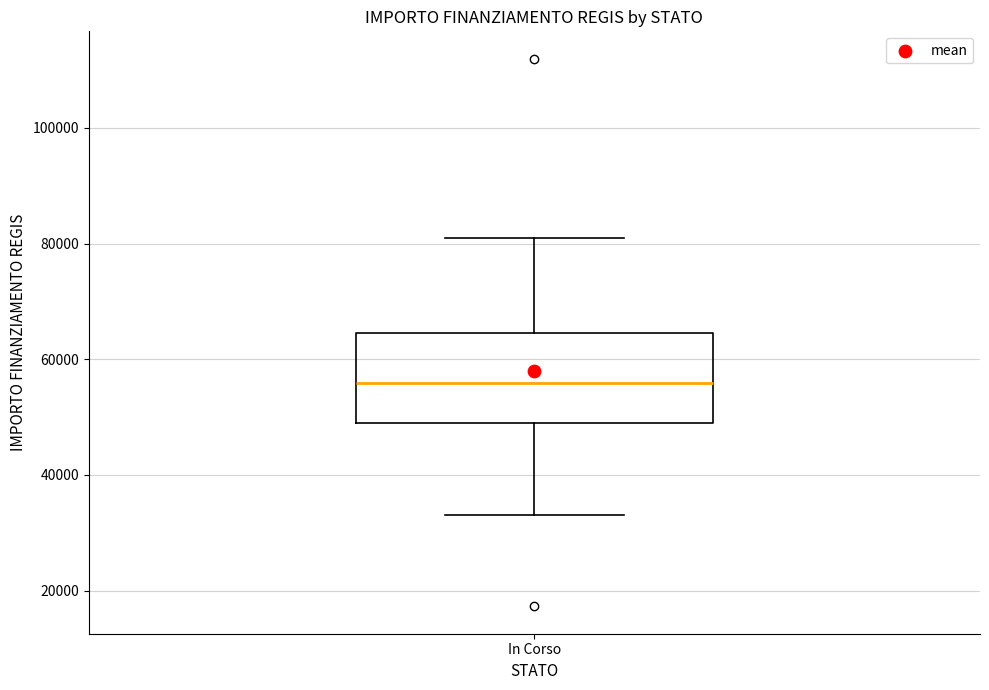

Where does the median line of the box for In Corso sit on the y-axis? The values are not printed on the chart, so give them approximately, as read against the axis.

56000